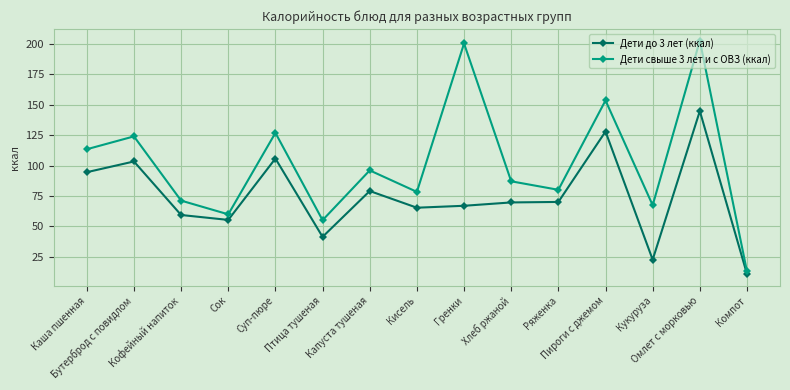

Where does the Дети до 3 лет (ккал) series first go above 69?

Каша пшенная